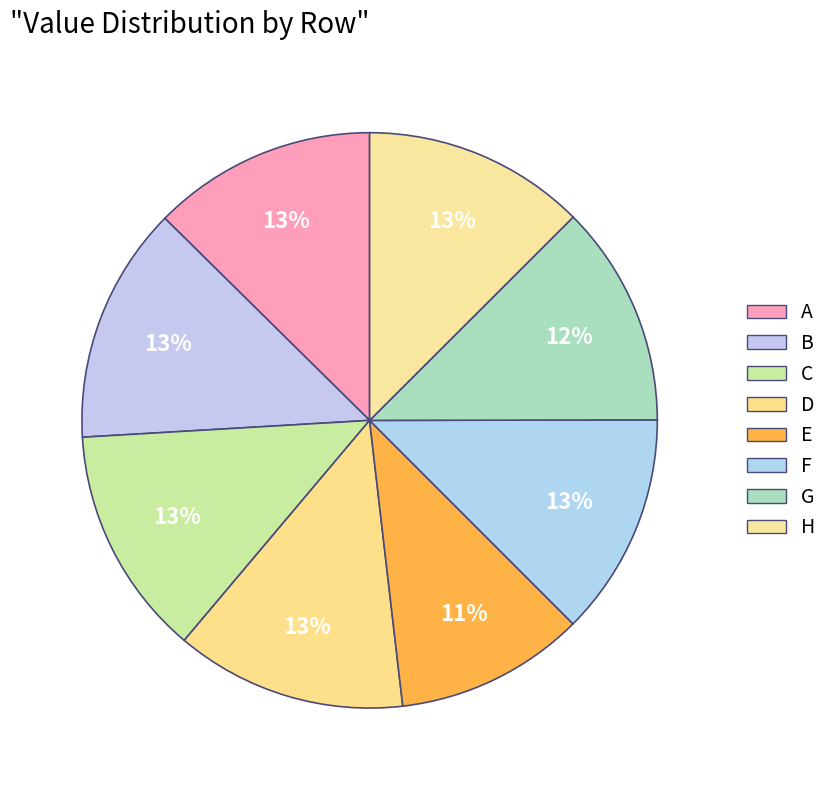

Which category has the biggest portion of the pie?

B